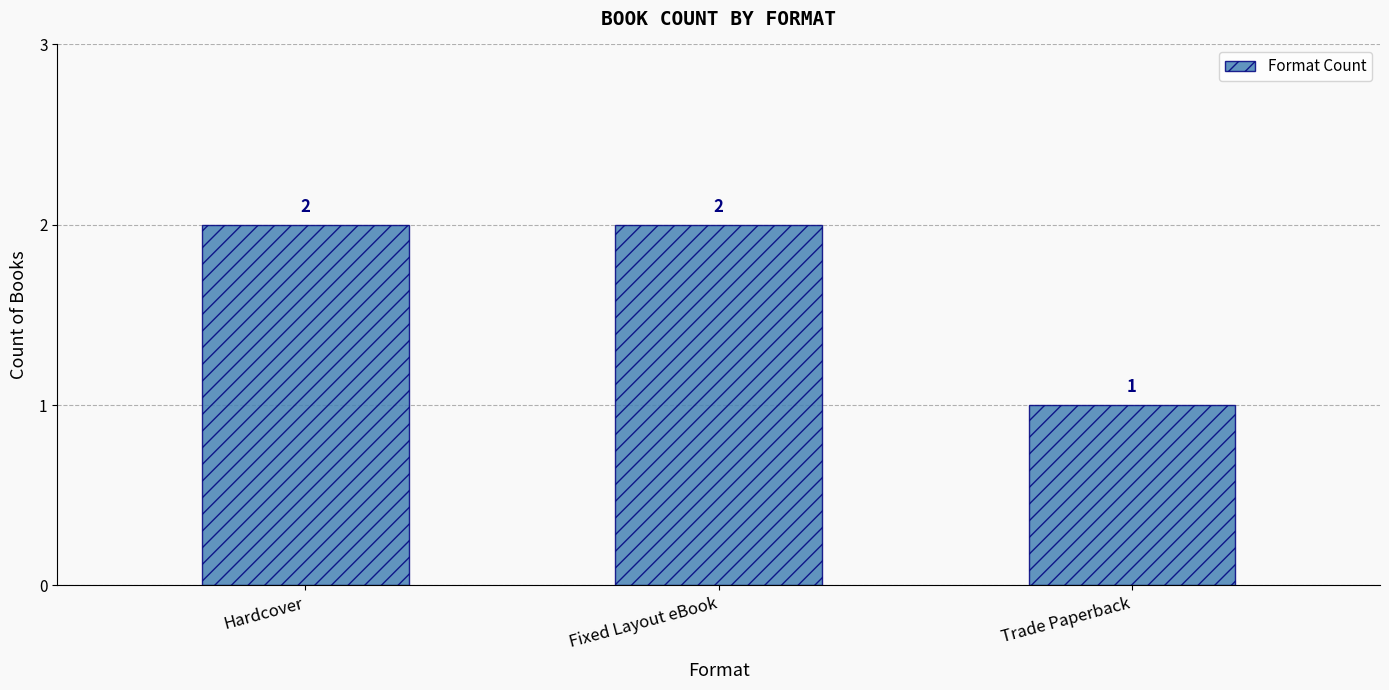

What position from the left is Fixed Layout eBook?

2